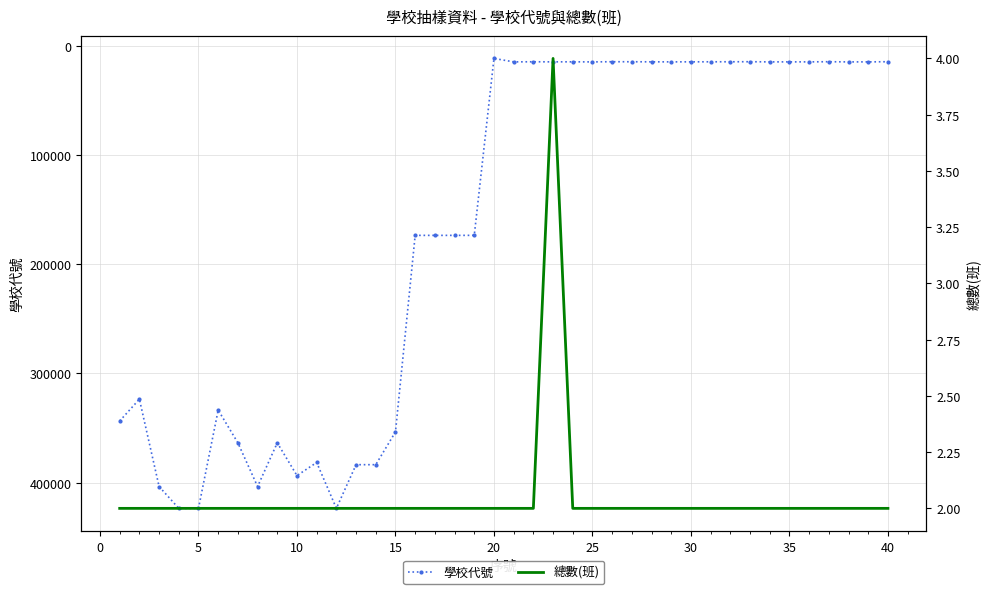

True or false: 學校代號 has more than 1 points higher than both neighbors.

True